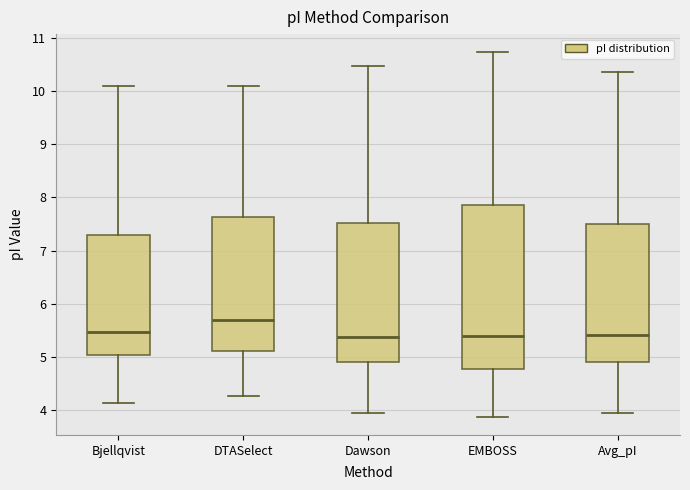

Reading left to right, transcribe this box plot: for each box, give where its median line is, the range the box spans, and where its two whiskers end, as read against the y-axis. The values are not printed on the chart, so give them approximately, as read against the axis.

Bjellqvist: median 5.5, box 5.0 to 7.3, whiskers 4.1 to 10.1
DTASelect: median 5.7, box 5.1 to 7.6, whiskers 4.3 to 10.1
Dawson: median 5.4, box 4.9 to 7.5, whiskers 3.9 to 10.5
EMBOSS: median 5.4, box 4.8 to 7.8, whiskers 3.9 to 10.7
Avg_pI: median 5.4, box 4.9 to 7.5, whiskers 4.0 to 10.4